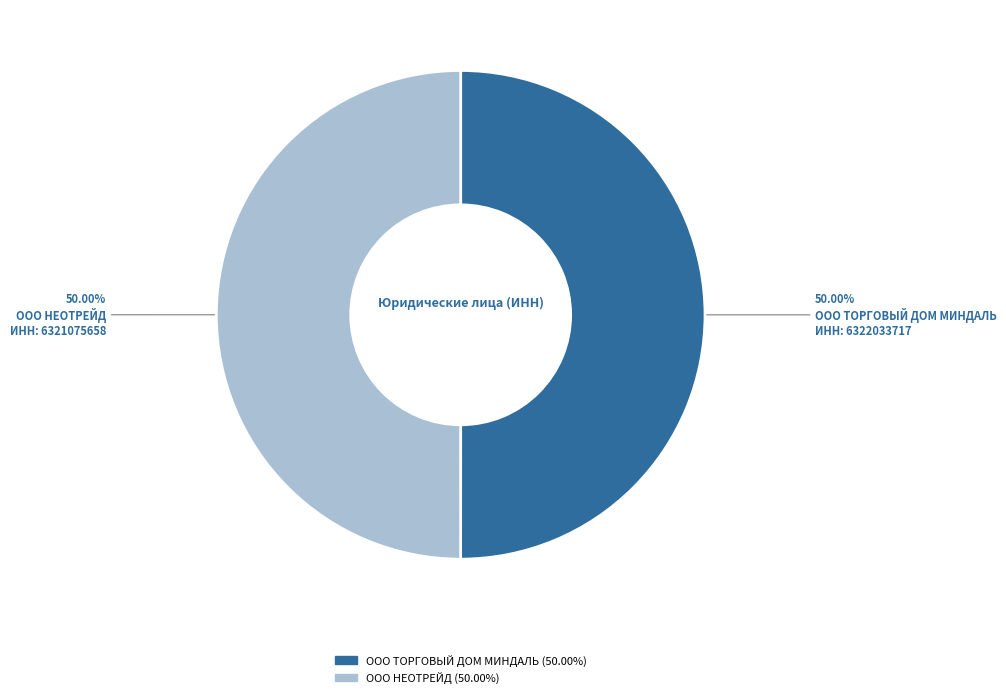

Approximately how many times larger is the value at ООО ТОРГОВЫЙ ДОМ МИНДАЛЬ compared to ООО НЕОТРЕЙД?

1.0